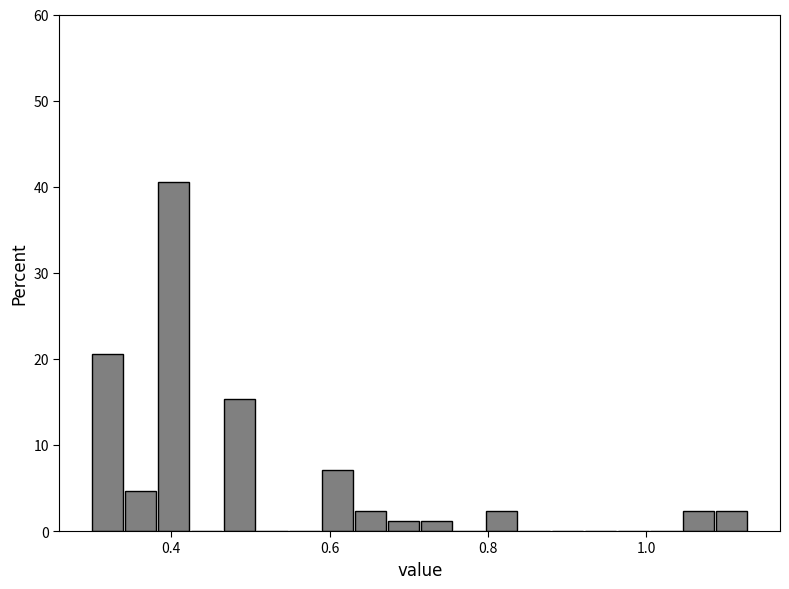

Read against the x-axis, roughly where is the centre of the tallest bar?

0.40